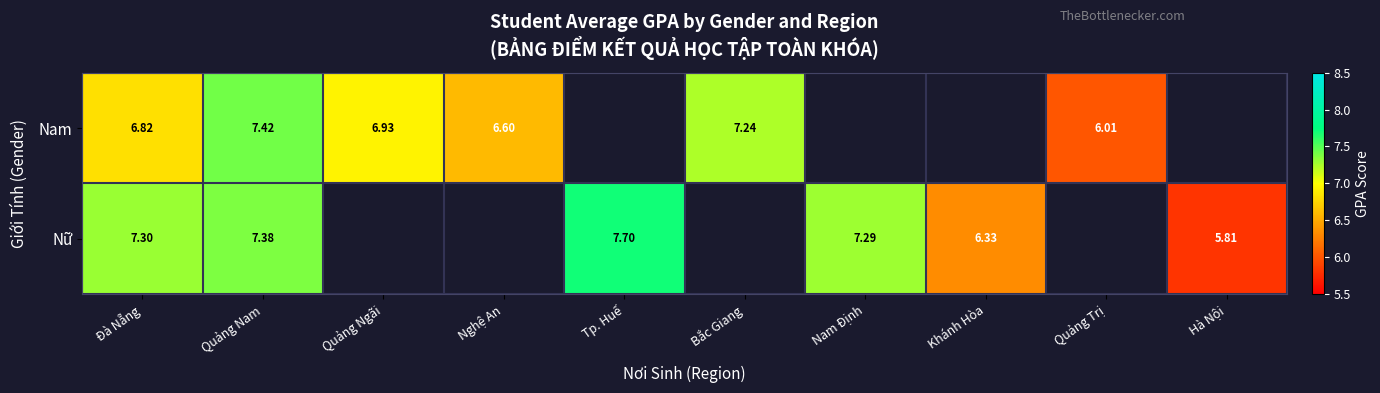

At how many categories does at least one series exceed 6?

9